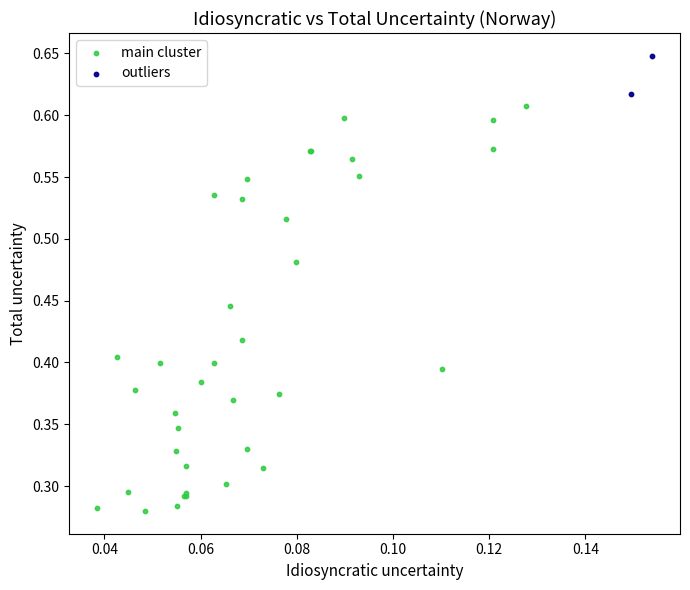

What are all the series names shown in the legend?

main cluster, outliers